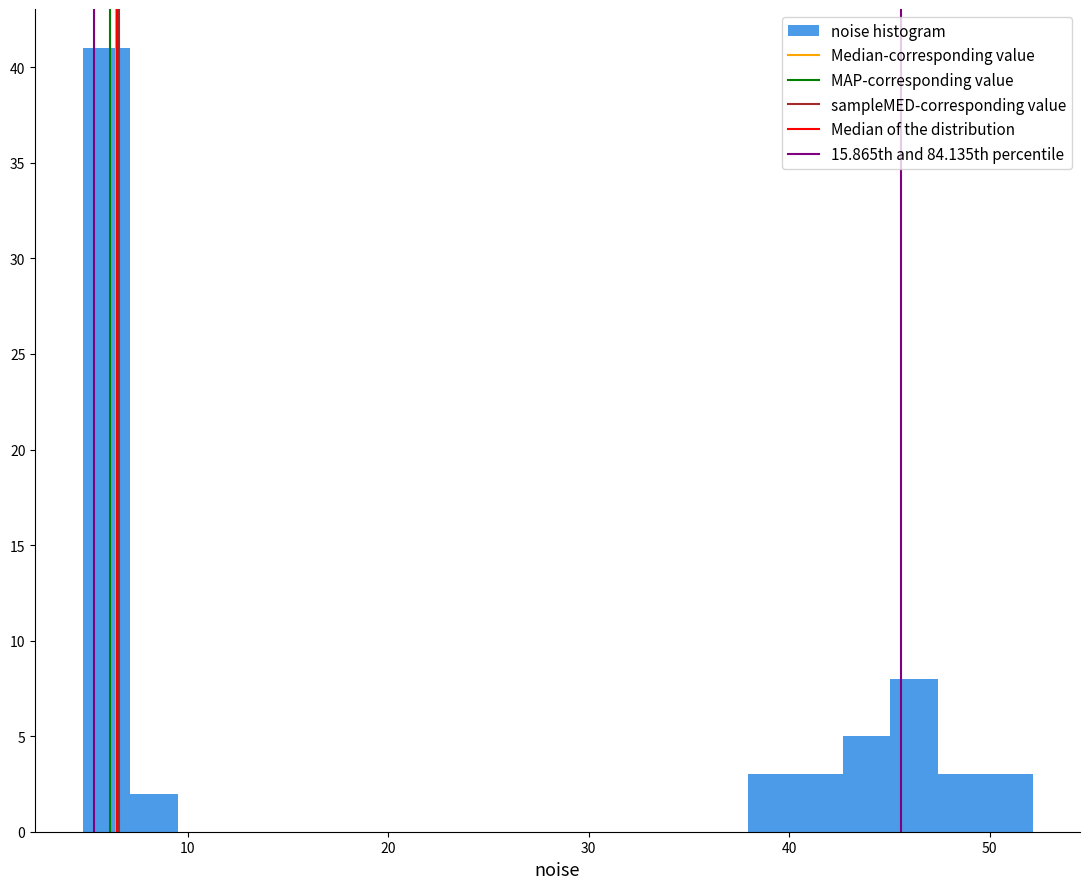

Read against the x-axis, roughly where is the centre of the tallest bar?

6